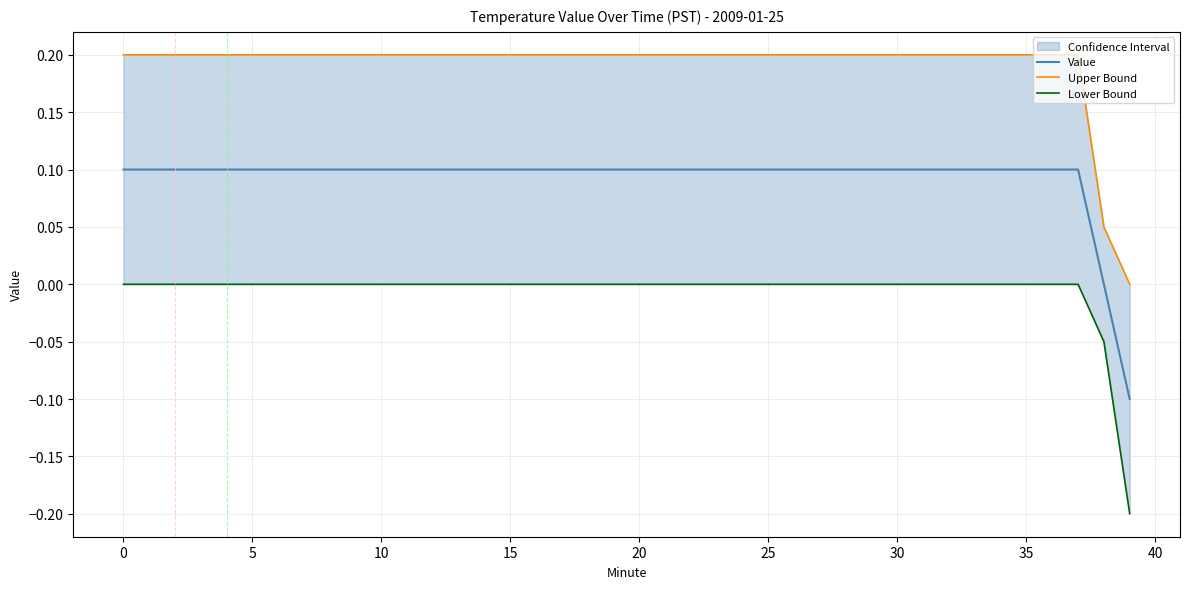

Rank the series at 26 from lowest to highest value.

Lower Bound, Value, Upper Bound